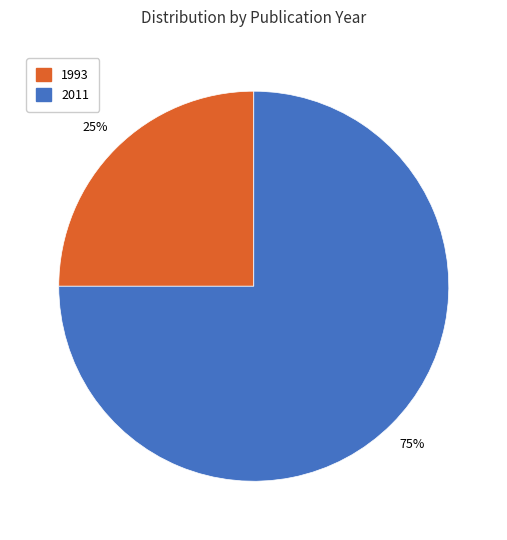

Is there any slice that represents more than half of the pie?

Yes